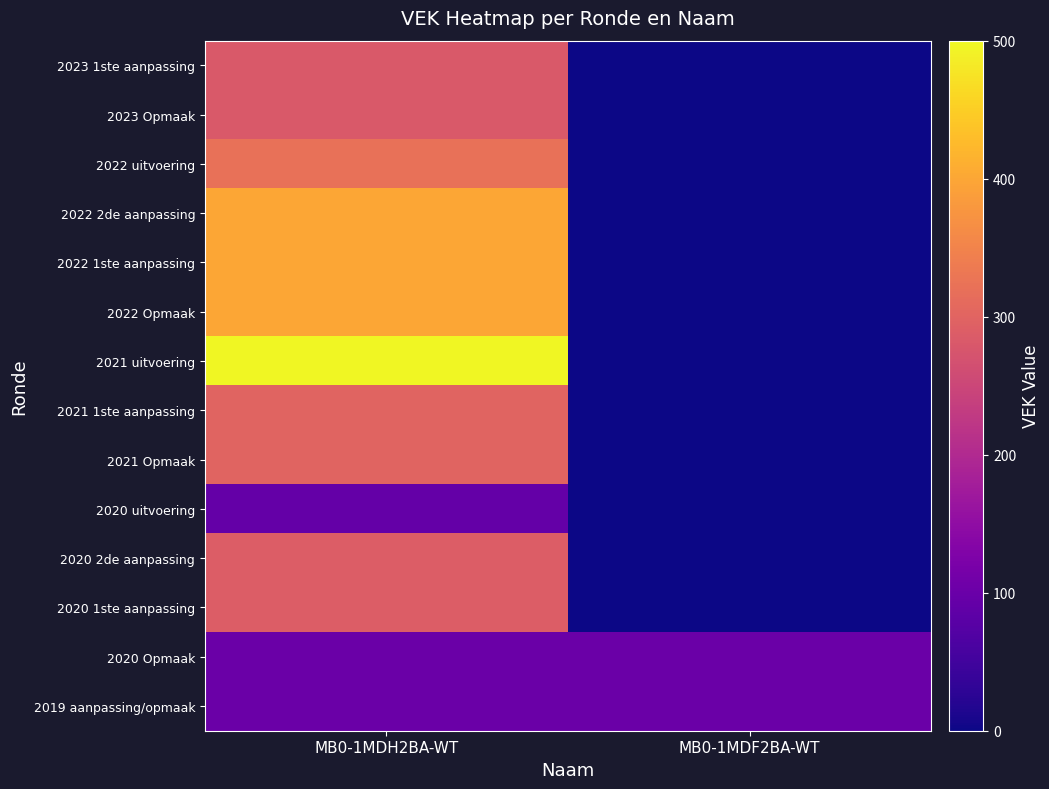

What is the spread (max minus min) of values at MB0-1MDF2BA-WT?

100